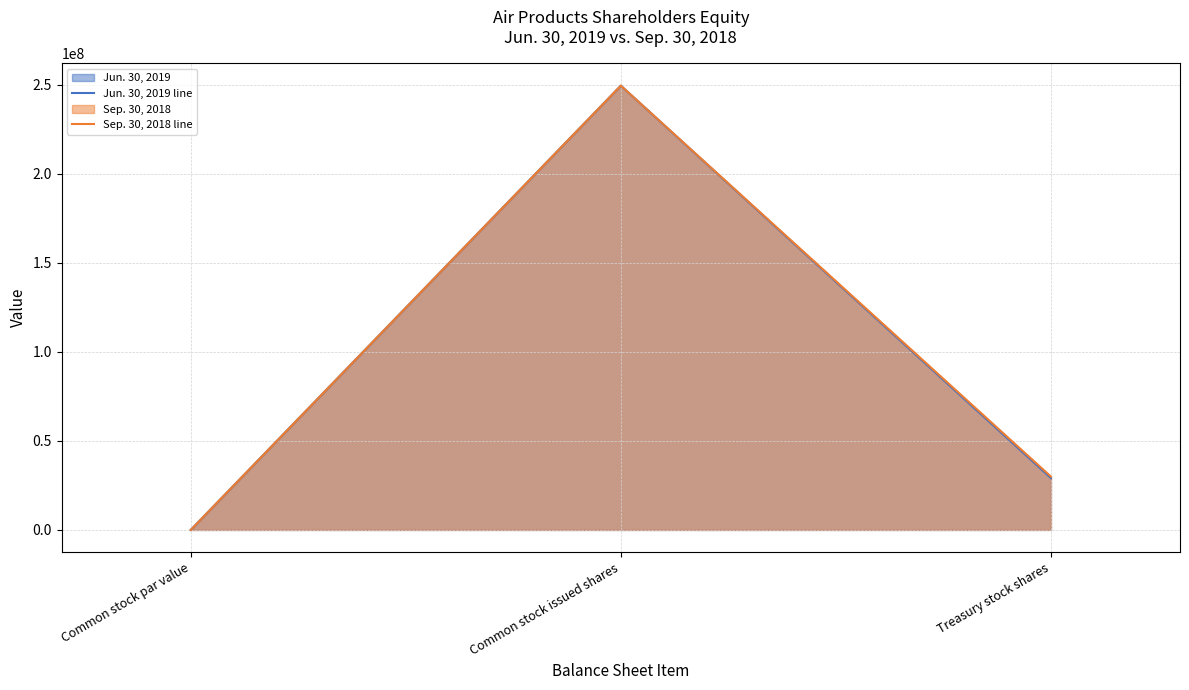

At how many categories does at least one series exceed 155032219?

1